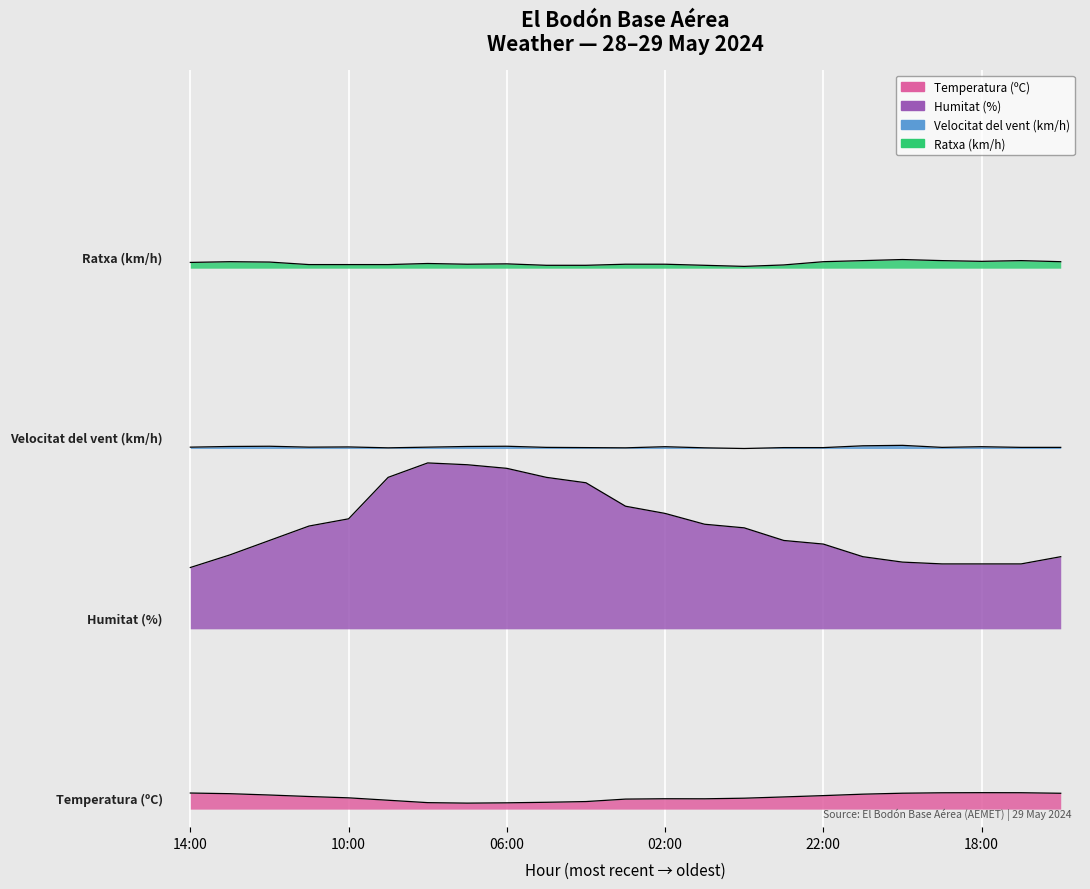

True or false: Ratxa (km/h) and Temperatura (ºC) cross at least once.

False